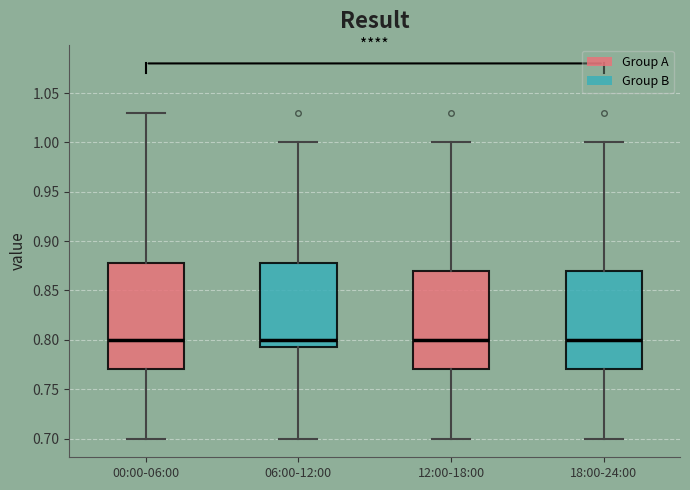

Where does the upper whisker of the box for 06:00-12:00 end on the y-axis? The values are not printed on the chart, so give them approximately, as read against the axis.

1.000